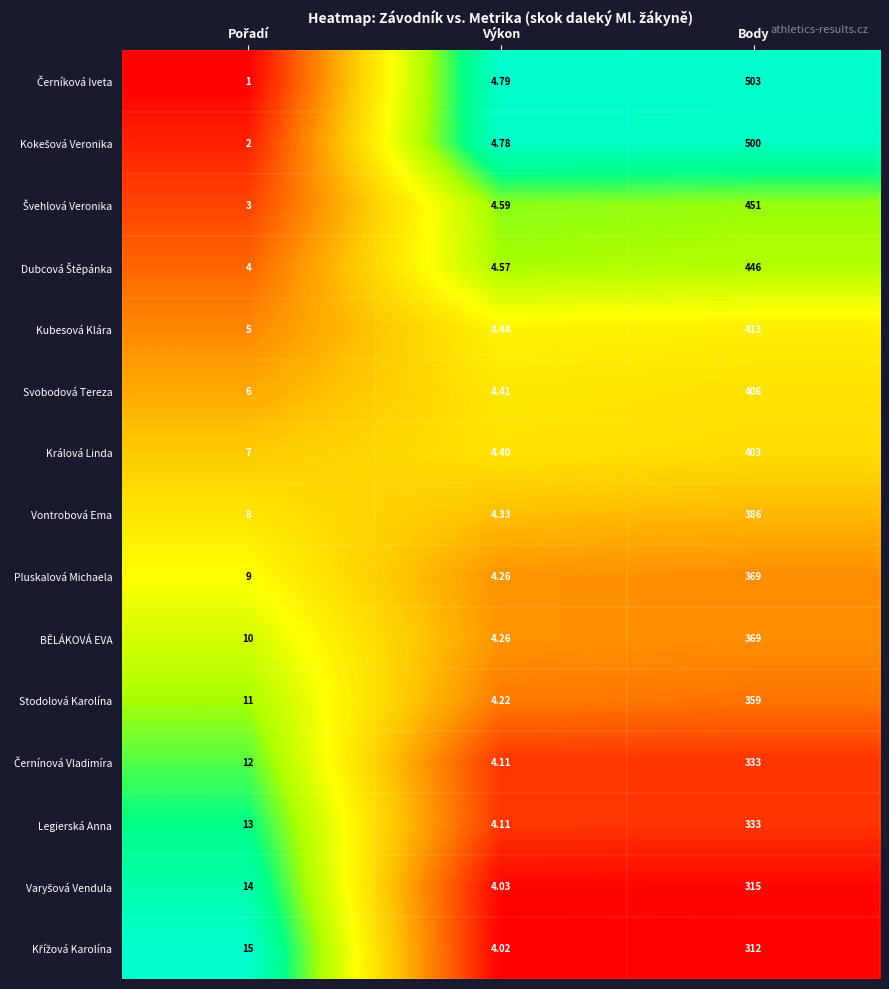

Which category has the highest value across all series?

Body